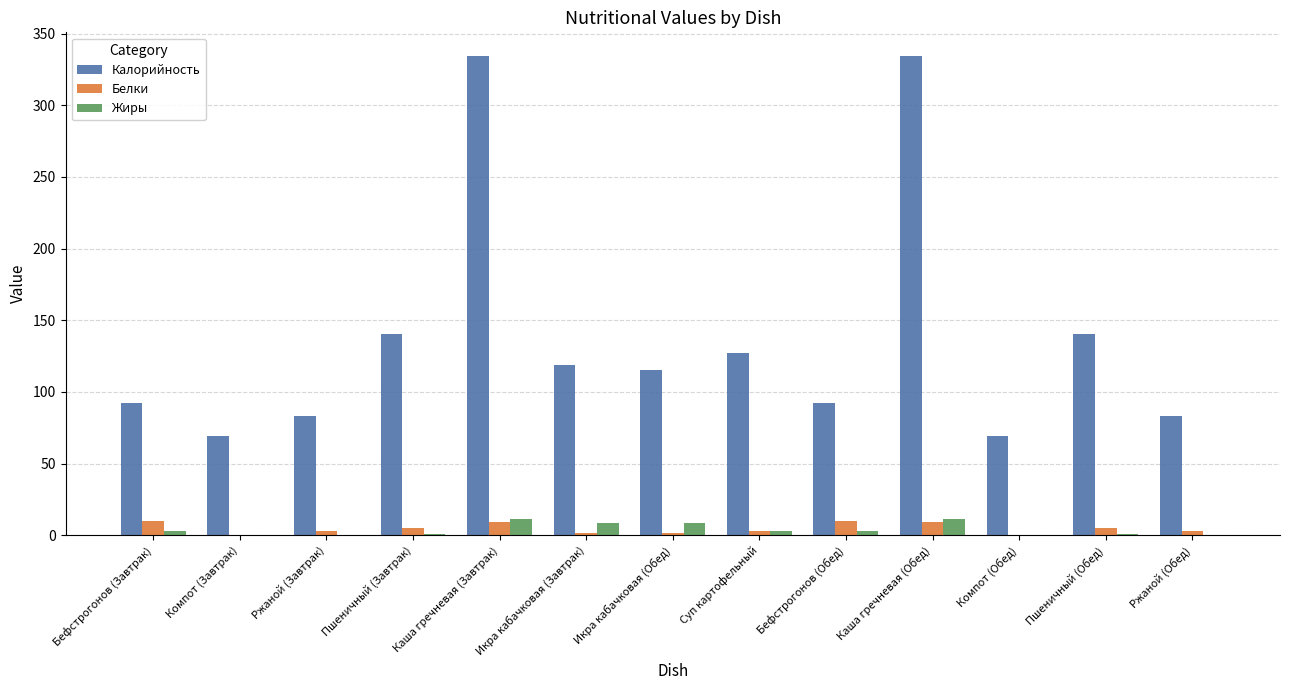

Which series has the largest total across all categories?

Калорийность